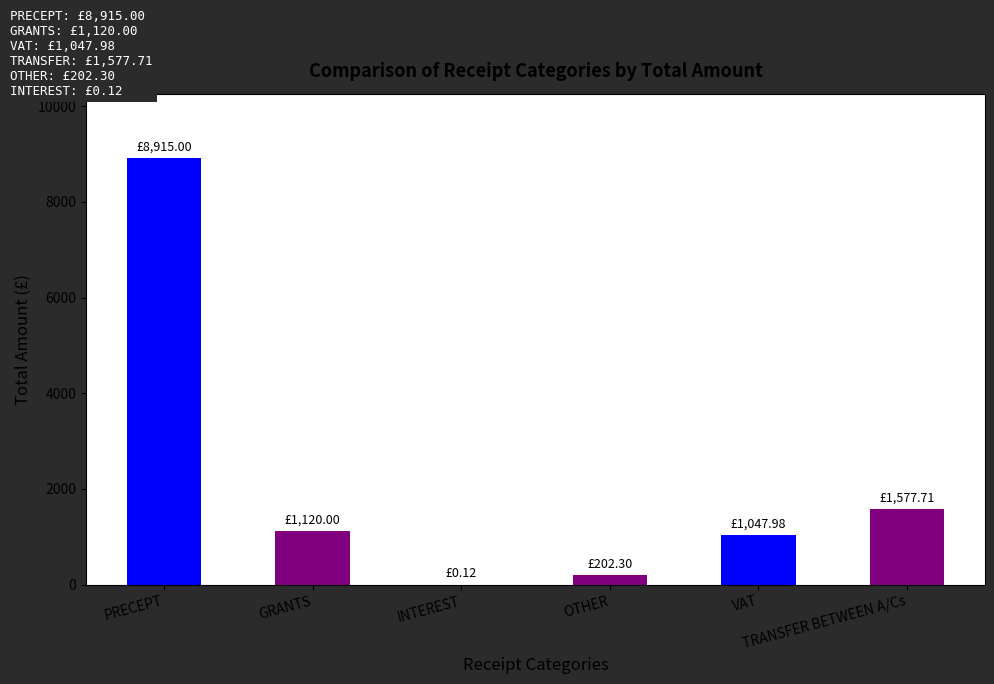

Which category has the lowest value across all series?

INTEREST